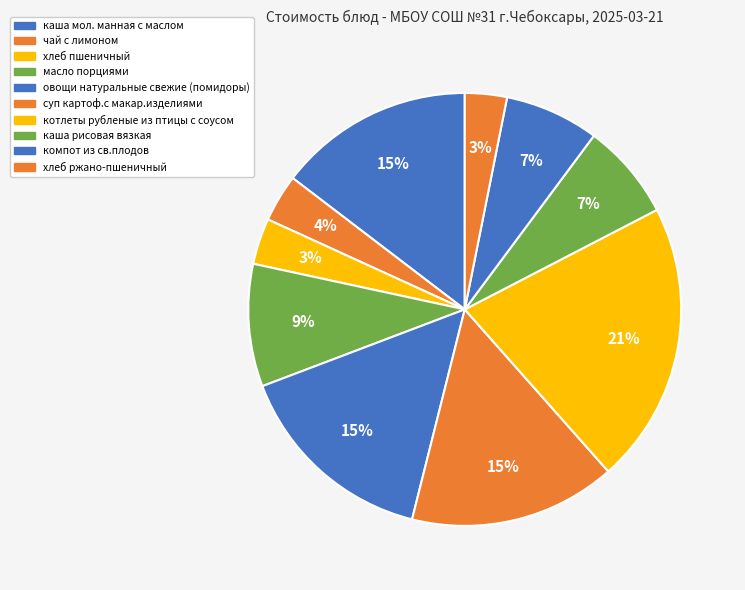

To the nearest percent, what is the difference between the хлеб ржано-пшеничный and каша рисовая вязкая slice percentages?

4%